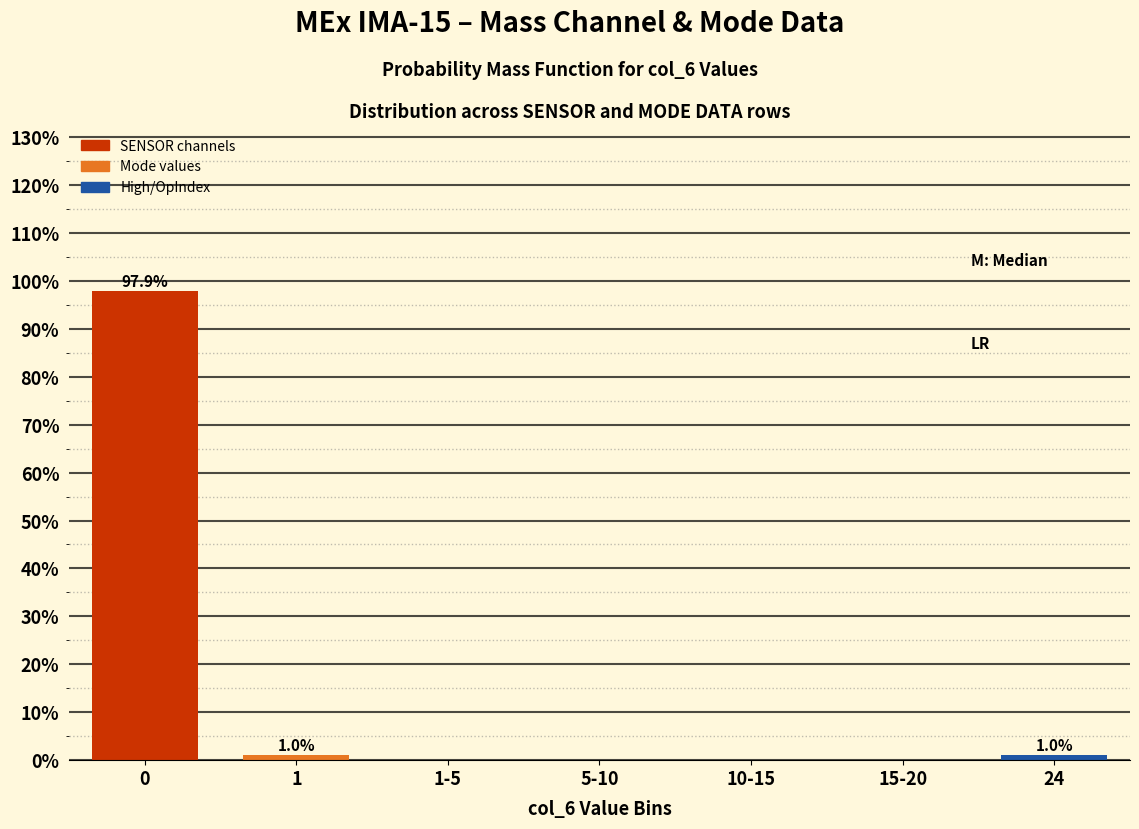

Reading right to left, transcribe all the data shown in this chart.

24=1.0	15-20=0.0	10-15=0.0	5-10=0.0	1-5=0.0	1=1.0	0=97.9